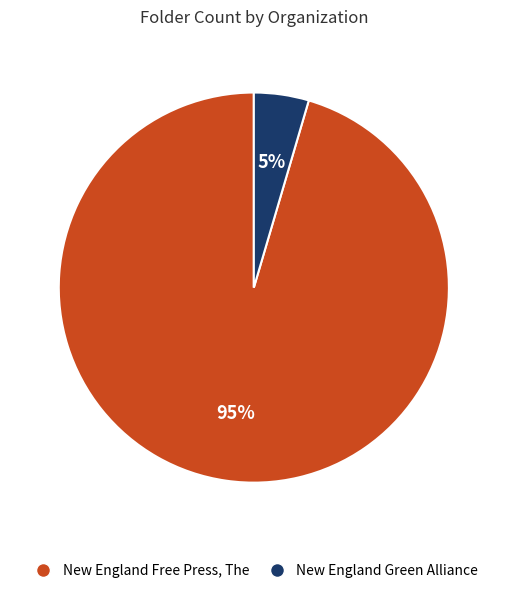

Rank the categories by value from lowest to highest.

New England Green Alliance, New England Free Press, The